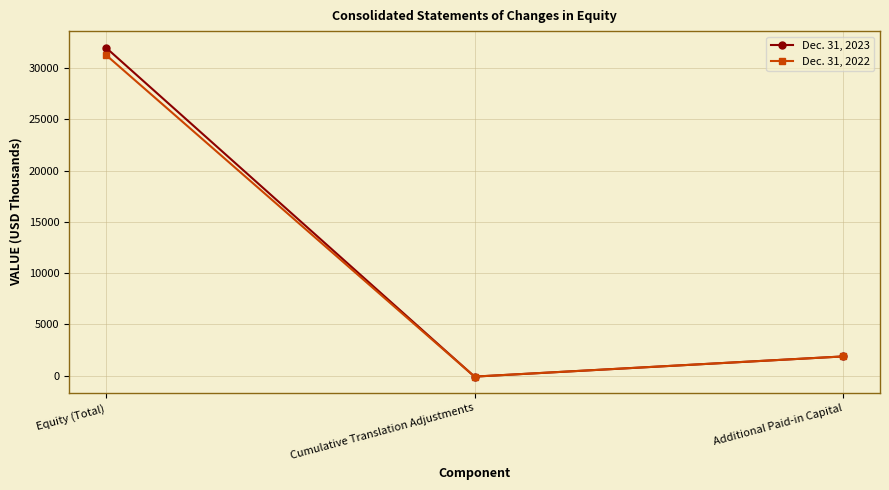

Which series changed the most between Cumulative Translation Adjustments and Additional Paid-in Capital?

Dec. 31, 2023